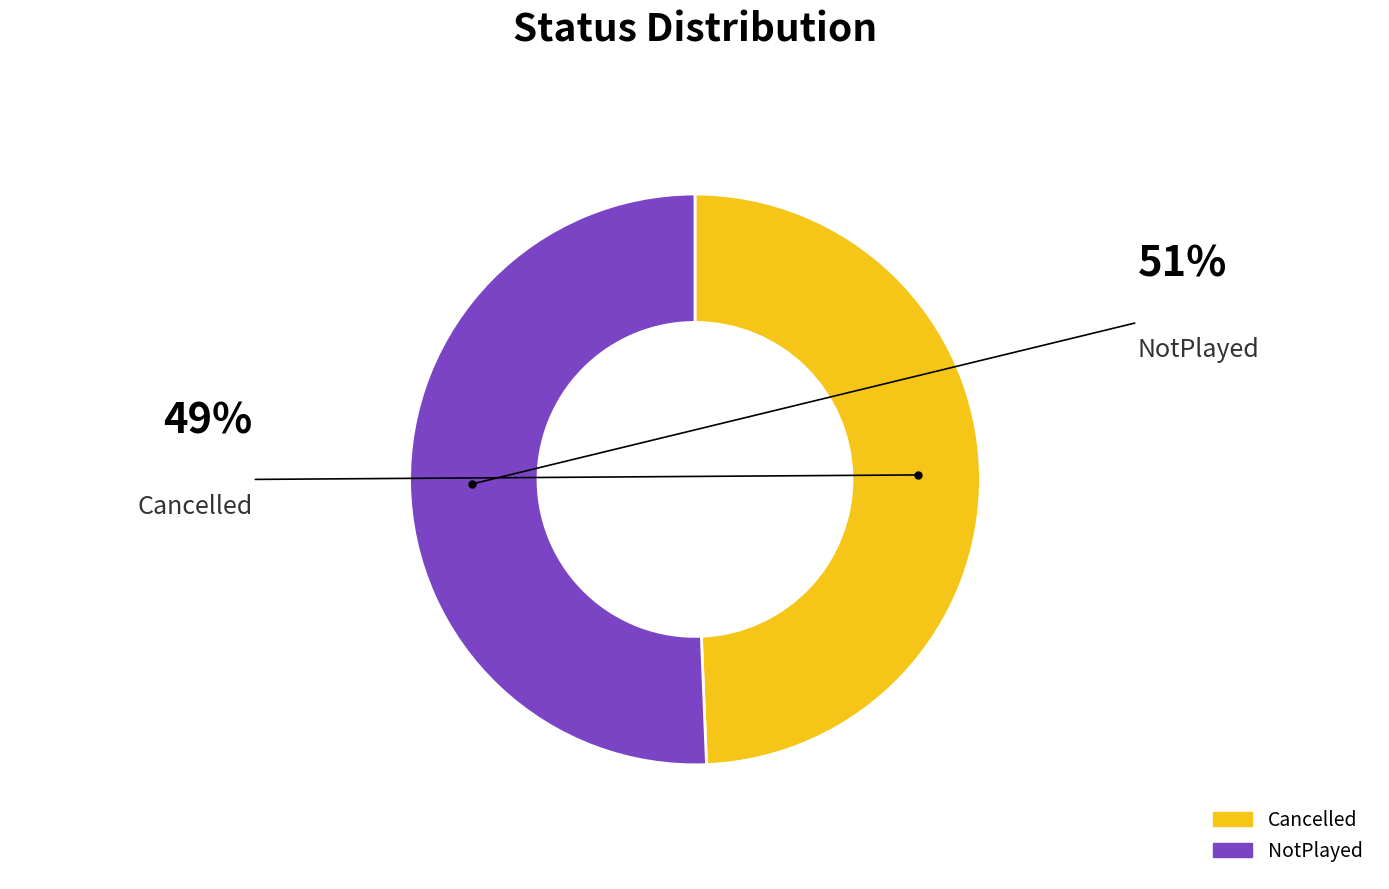

How many segments does this pie chart have?

2